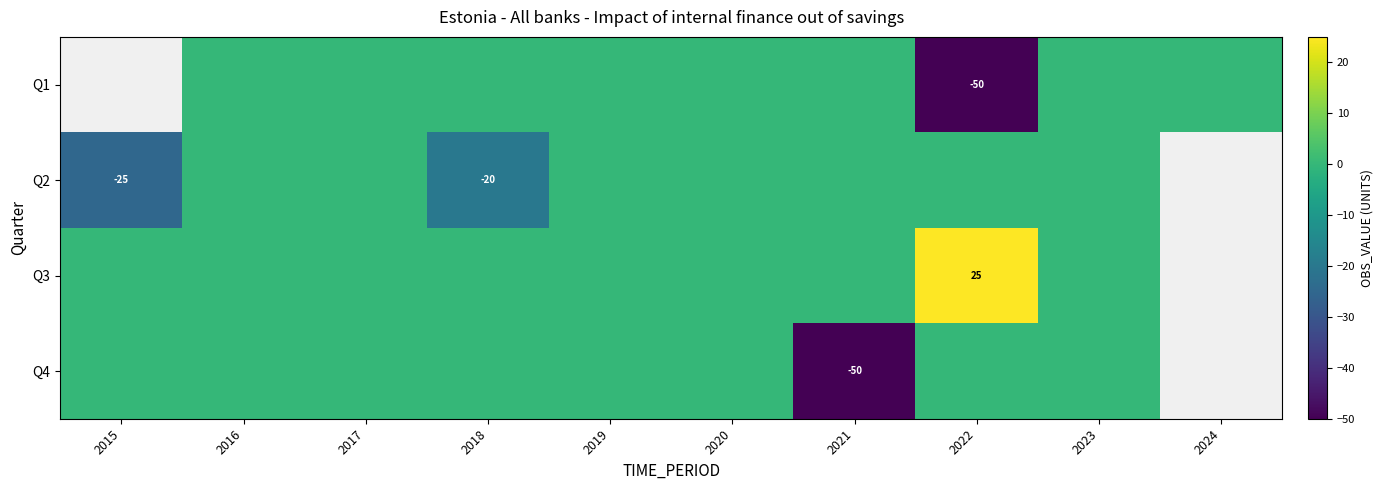

Is the value of Q1 at 2022 greater than the value of Q4 at 2019?

No